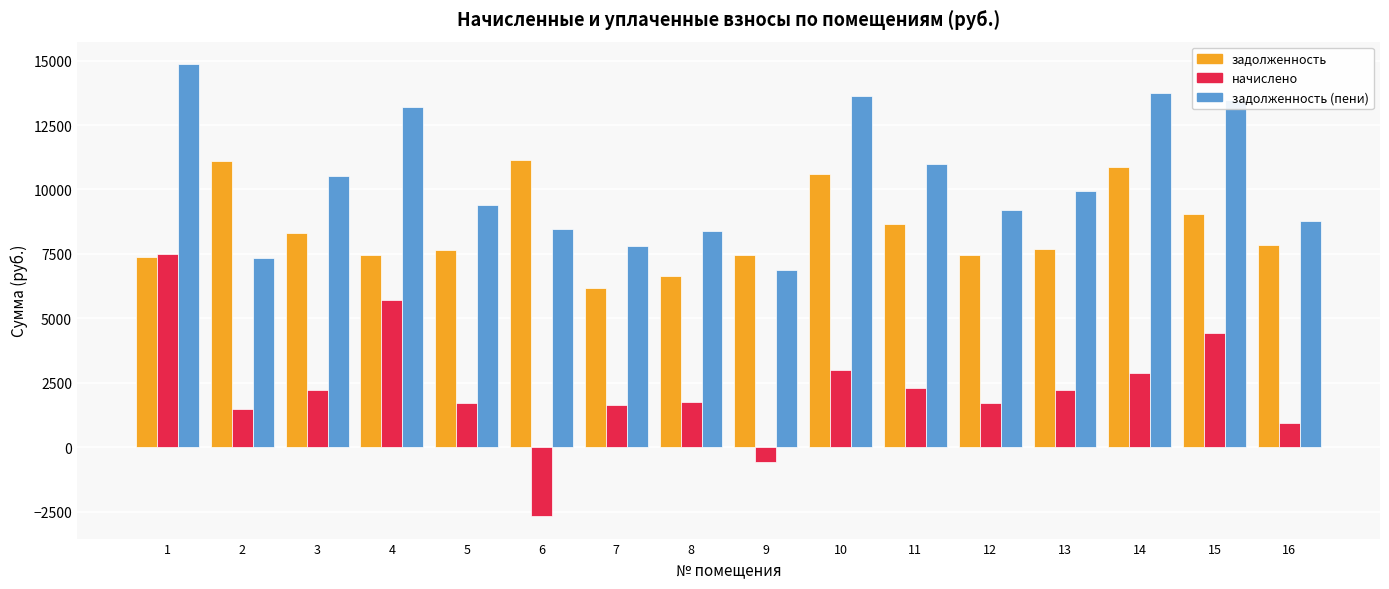

What is the highest value of the задолженность (пени) series?

14860.1